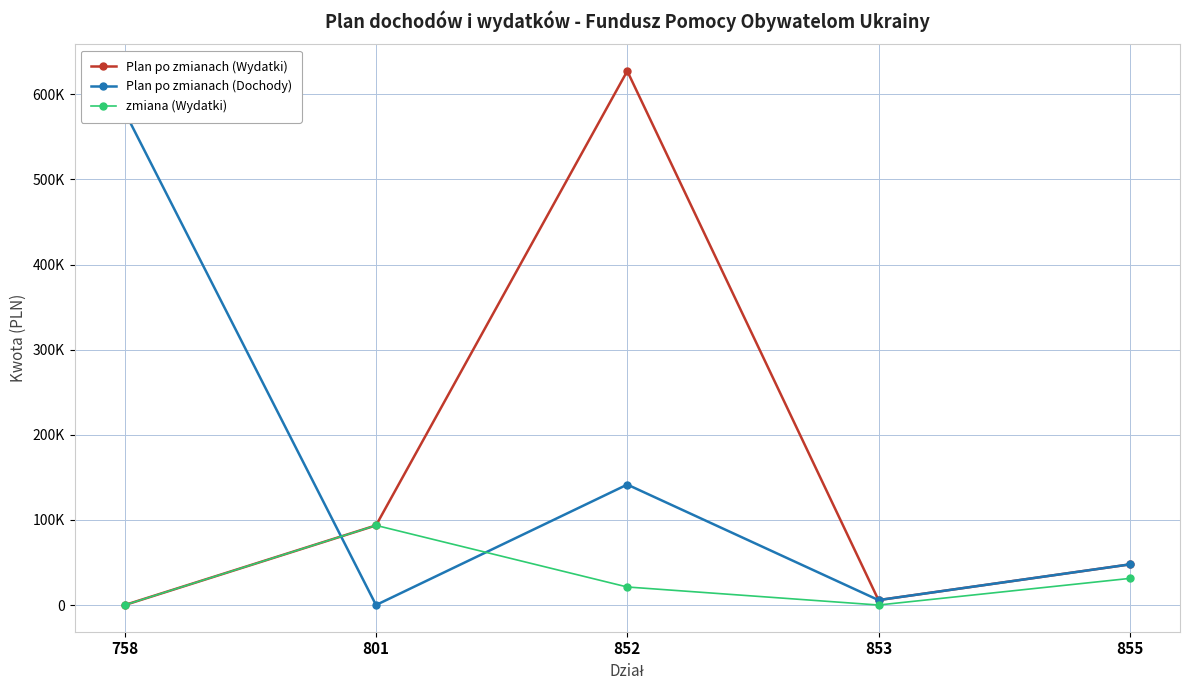

Which series has the largest total across all categories?

Plan po zmianach (Wydatki)